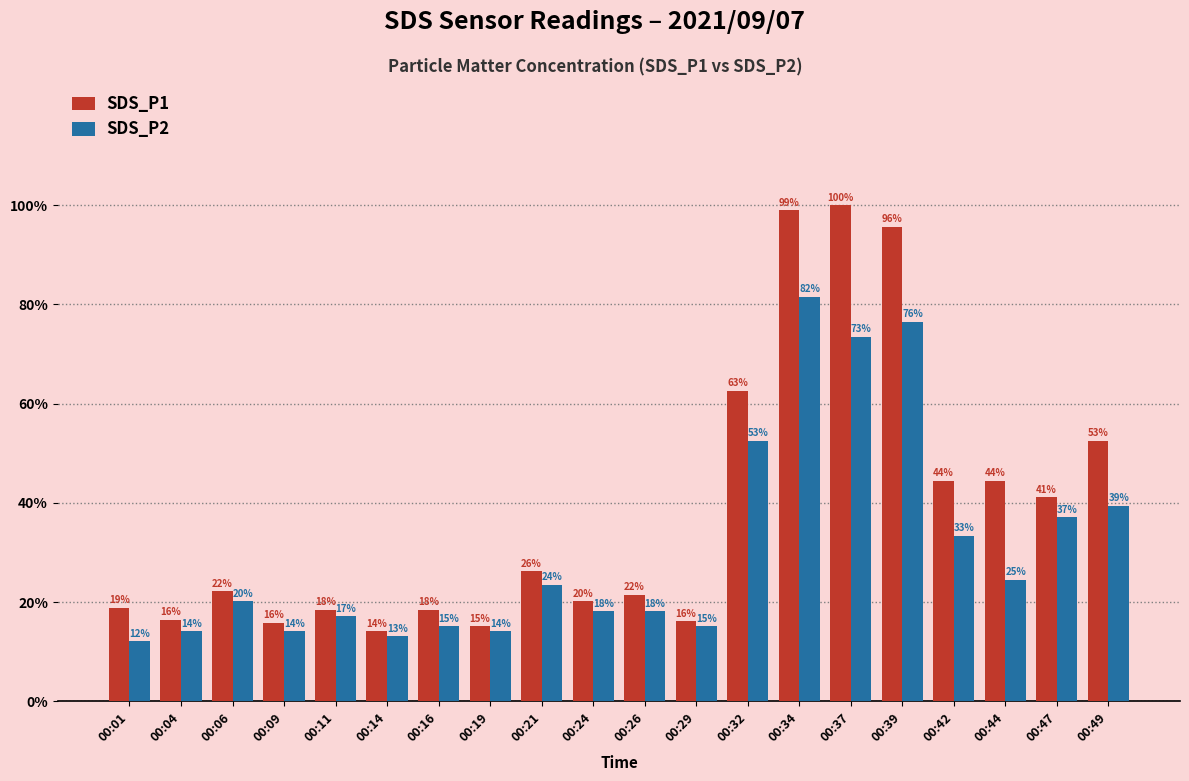

At which category is the sum across all series the highest?

00:34